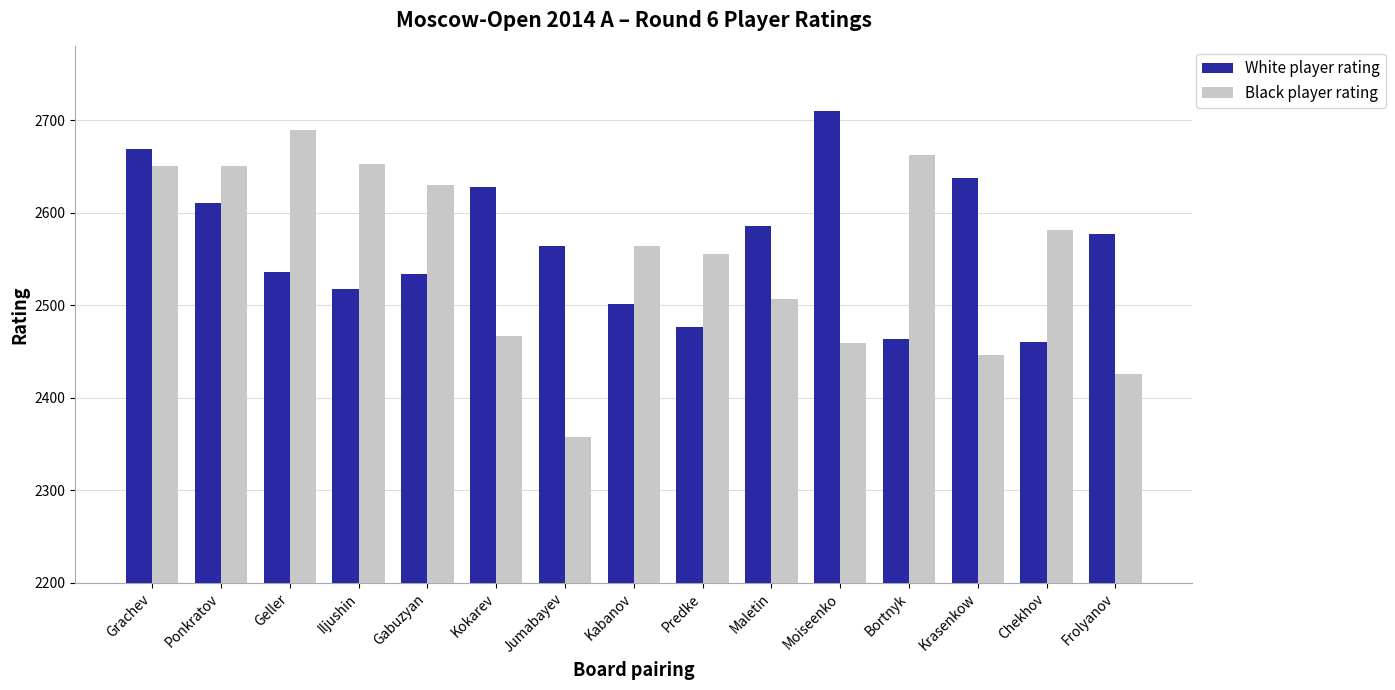

List the series in order of their overall mean, lowest first.

Black player rating, White player rating